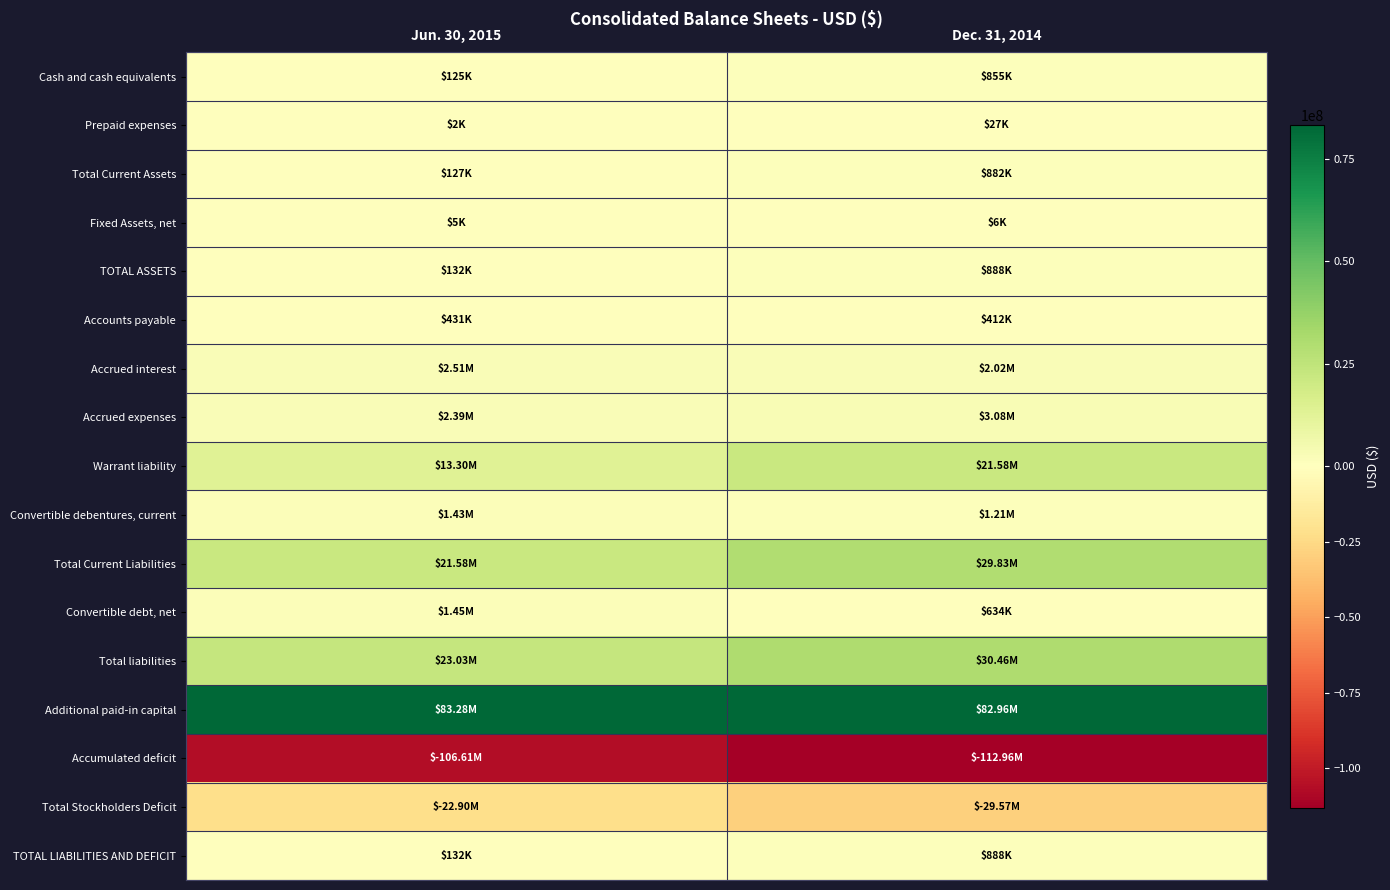

Which series has the largest range (max minus min)?

Warrant liability